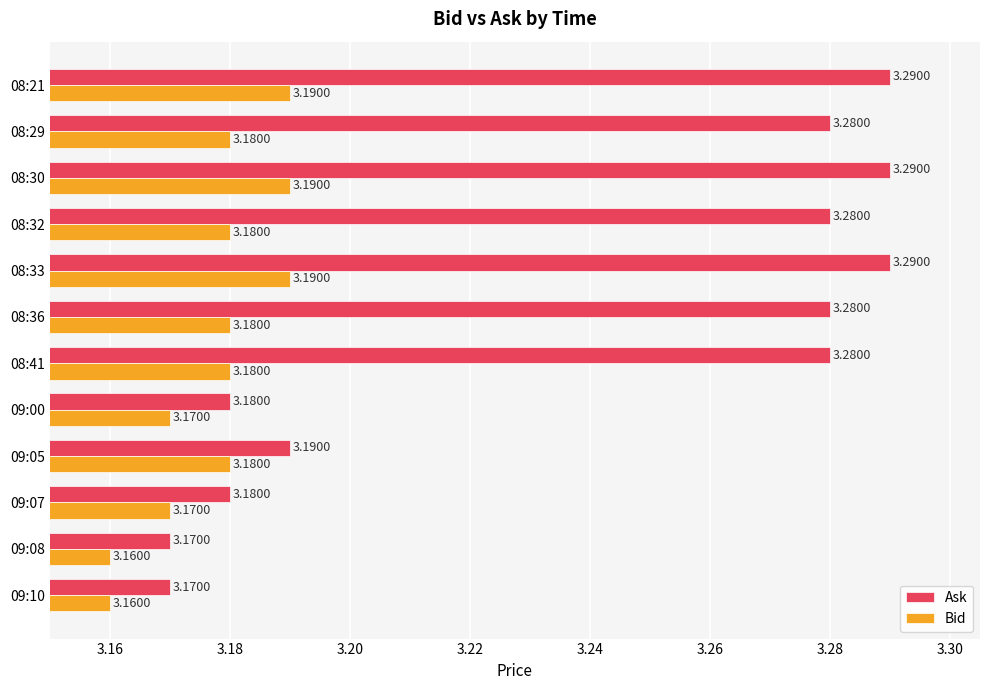

What is the sum of all Ask values?

38.9